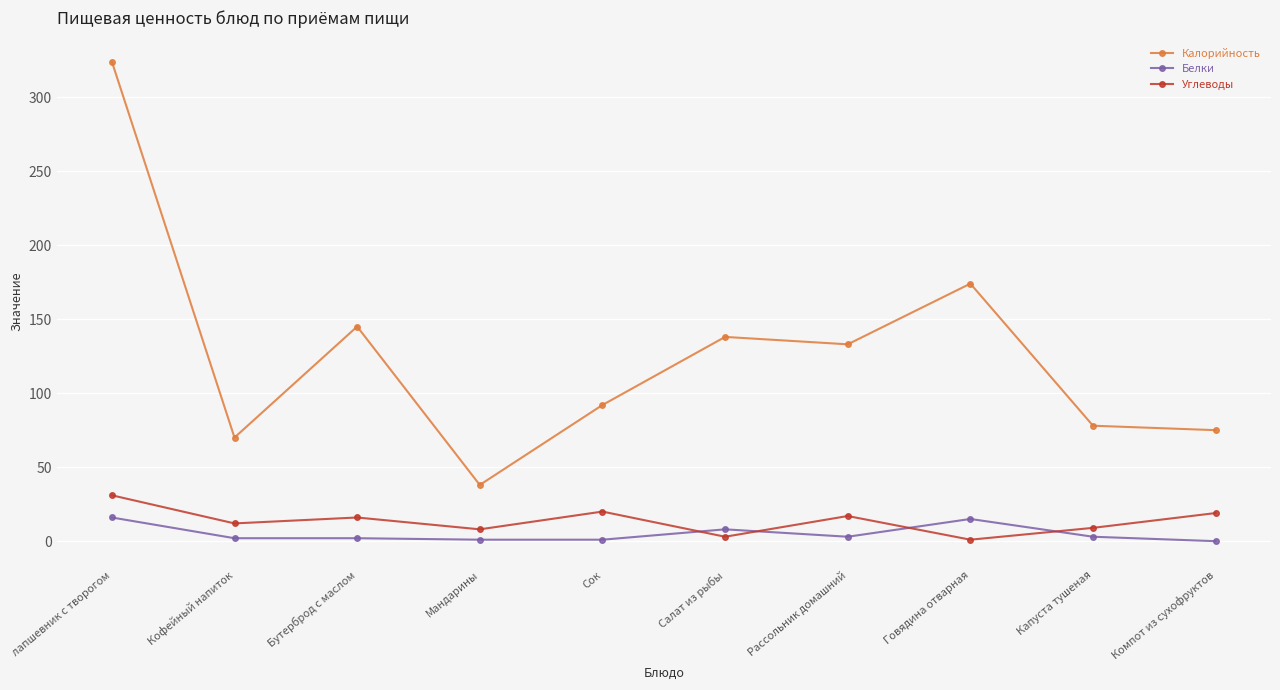

True or false: Углеводы and Калорийность intersect in this chart.

False